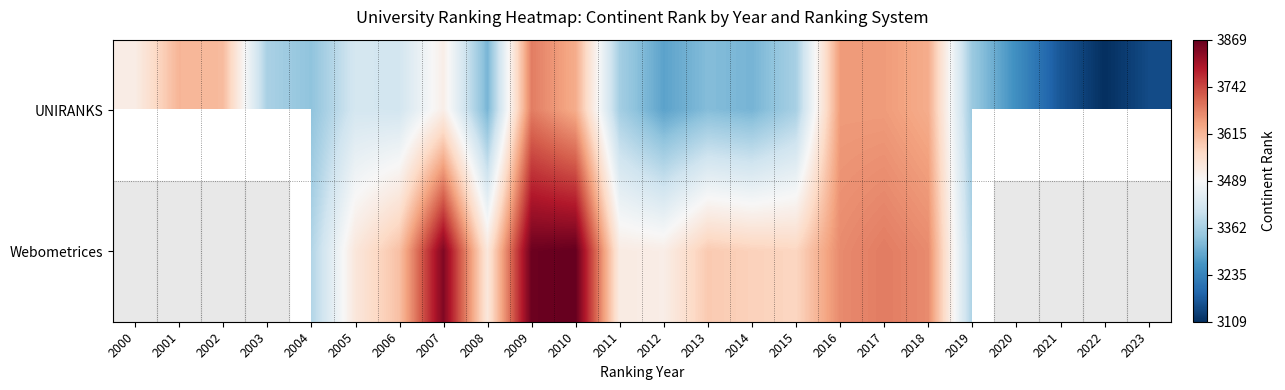

How many values in the Webometrices series exceed 3588?

7